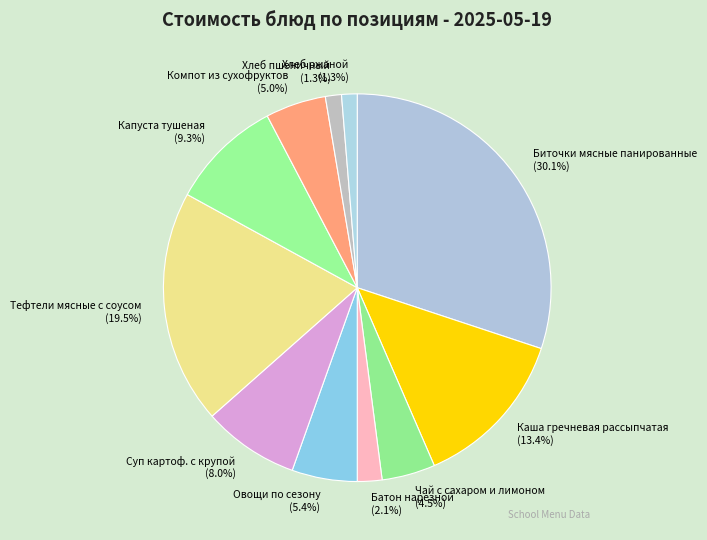

The Овощи по сезону slice represents 13% of the pie. True or false?

False